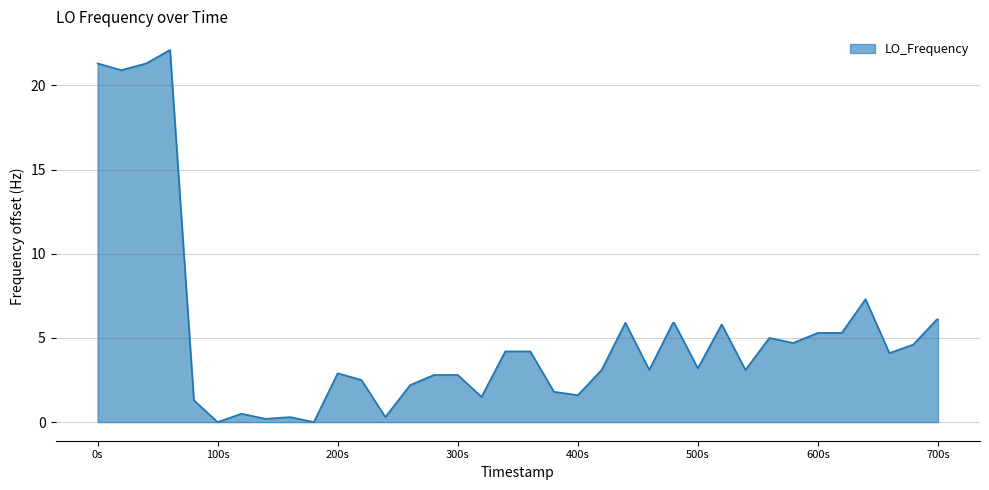

What is the greatest value displayed?

22.1